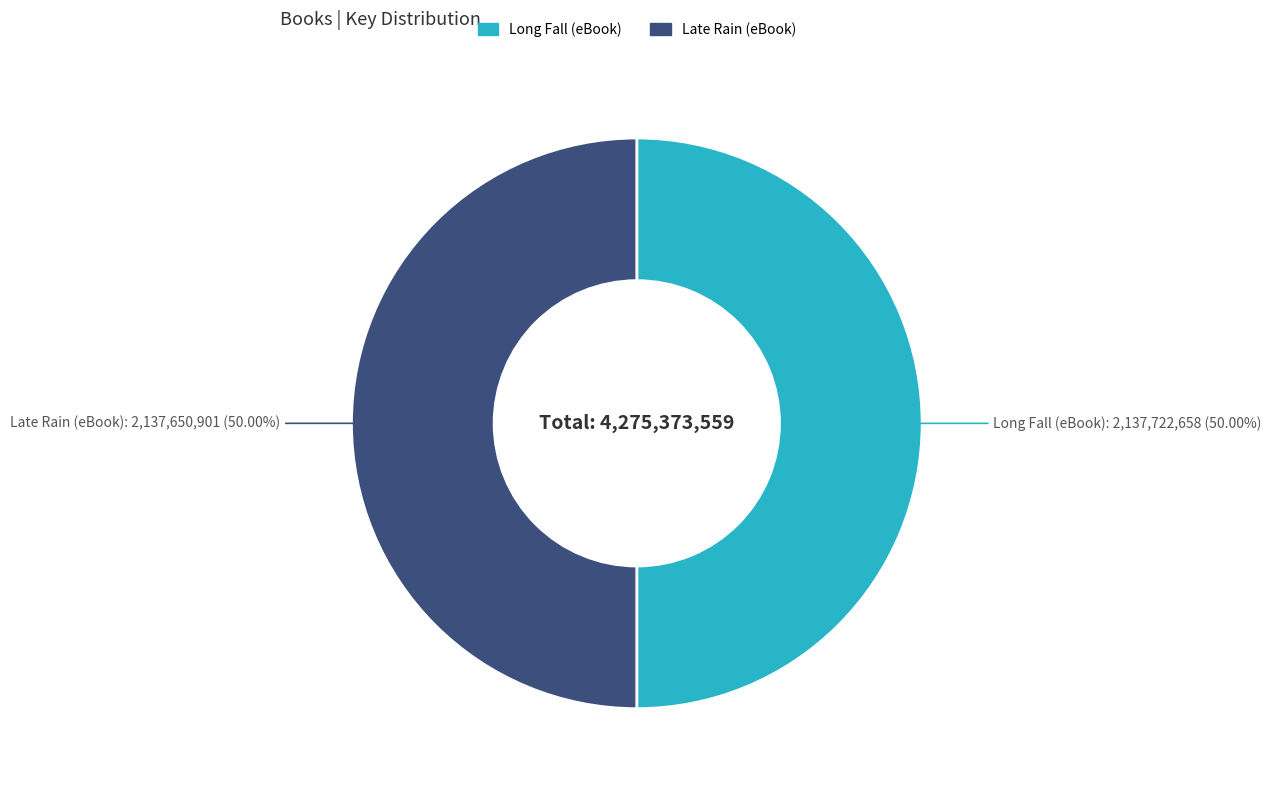

Is the sum of Late Rain (eBook) and Long Fall (eBook) greater than half?

Yes